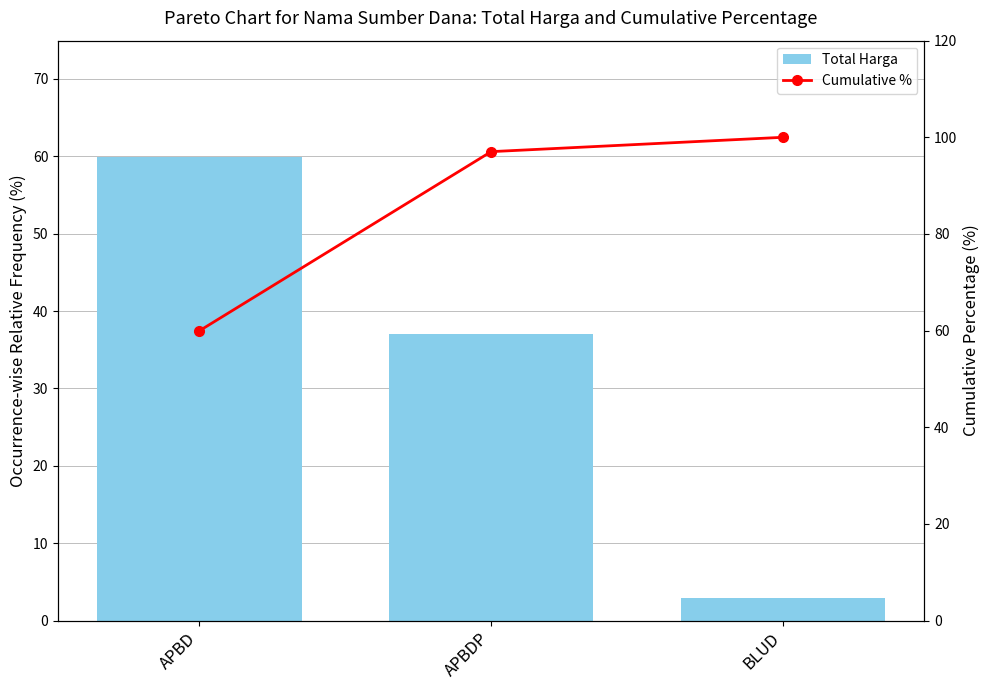

List the series in order of their overall mean, highest first.

Cumulative %, Total Harga